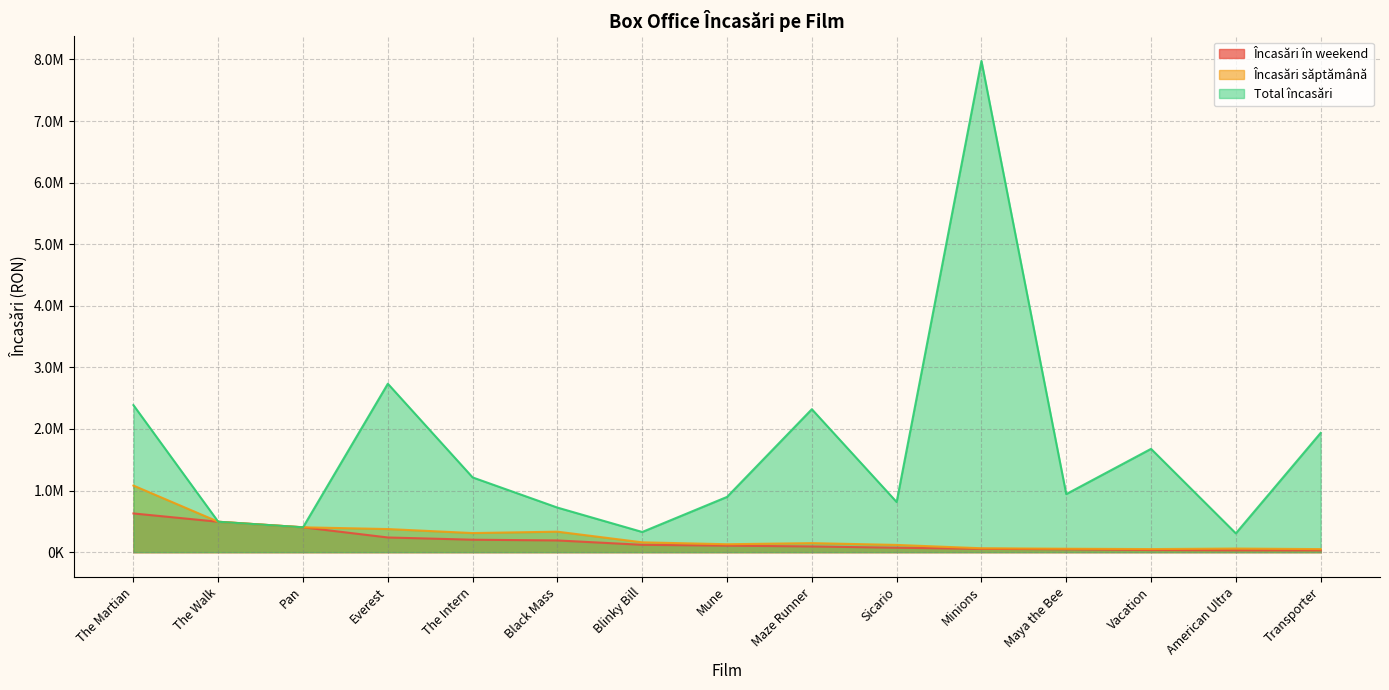

Which label corresponds to the largest value in the chart?

Minions